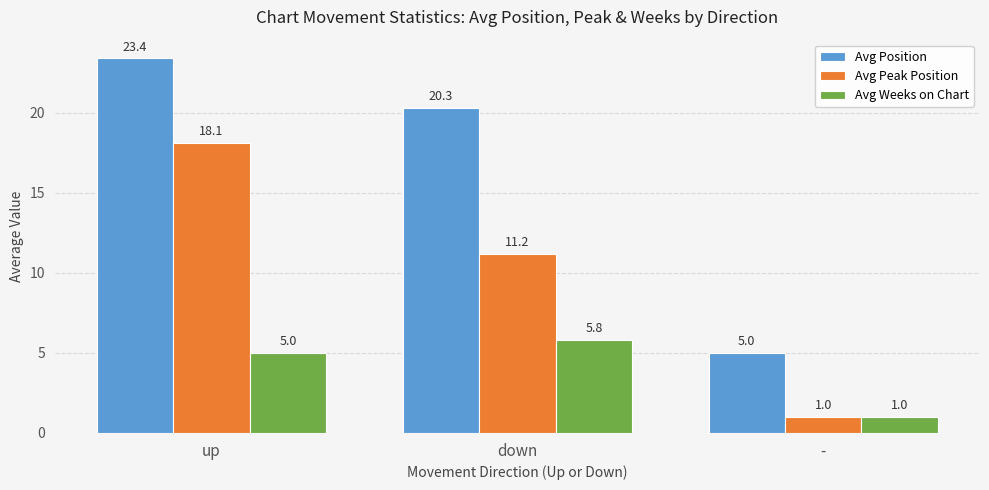

Reading left to right, extract all data points from this chart.

Avg Position: 23.4	20.3	5.0
Avg Peak Position: 18.1	11.2	1.0
Avg Weeks on Chart: 5.0	5.8	1.0